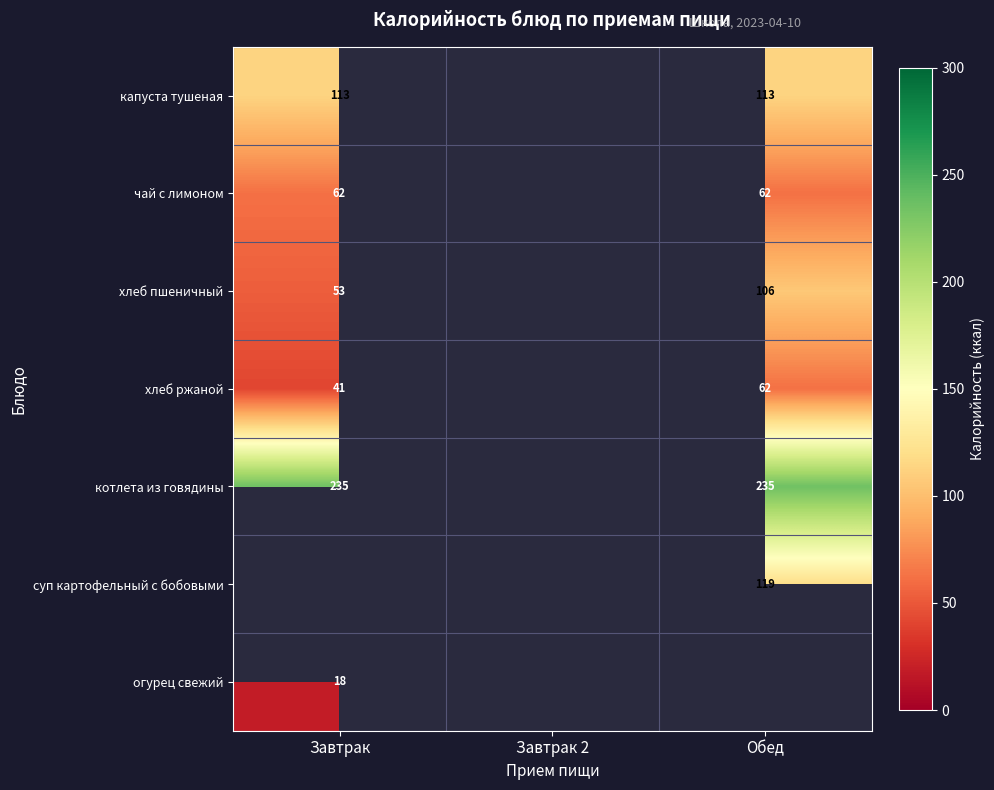

The value of огурец свежий at Завтрак is 18. True or false?

True